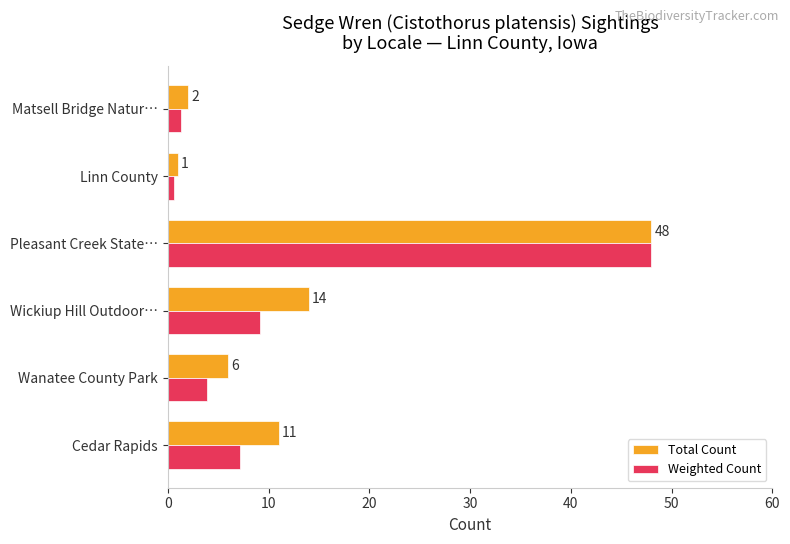

Rank the series by their average value, from lowest to highest.

Weighted Count, Total Count